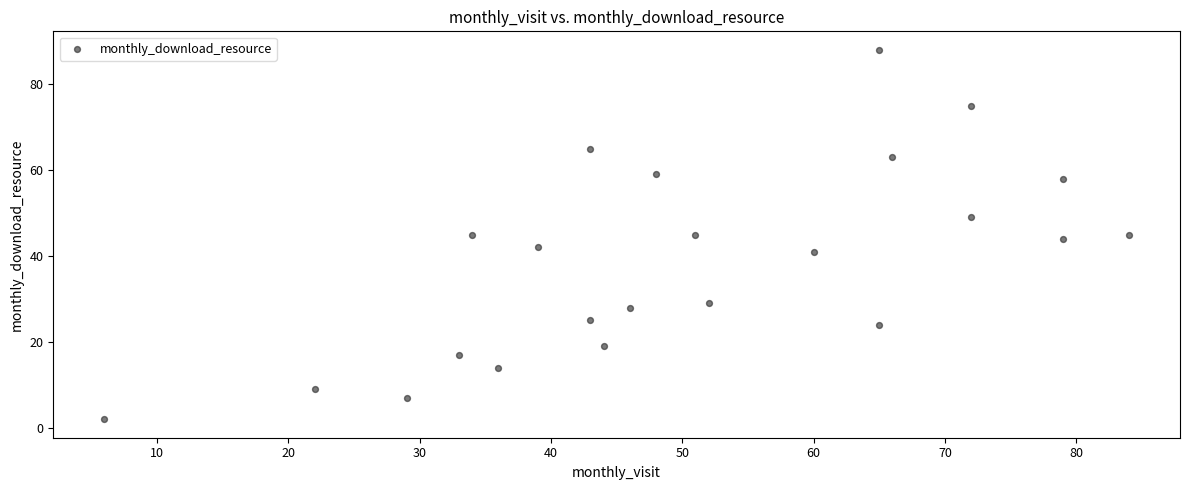

What is the range of X values (max minus min)?

78